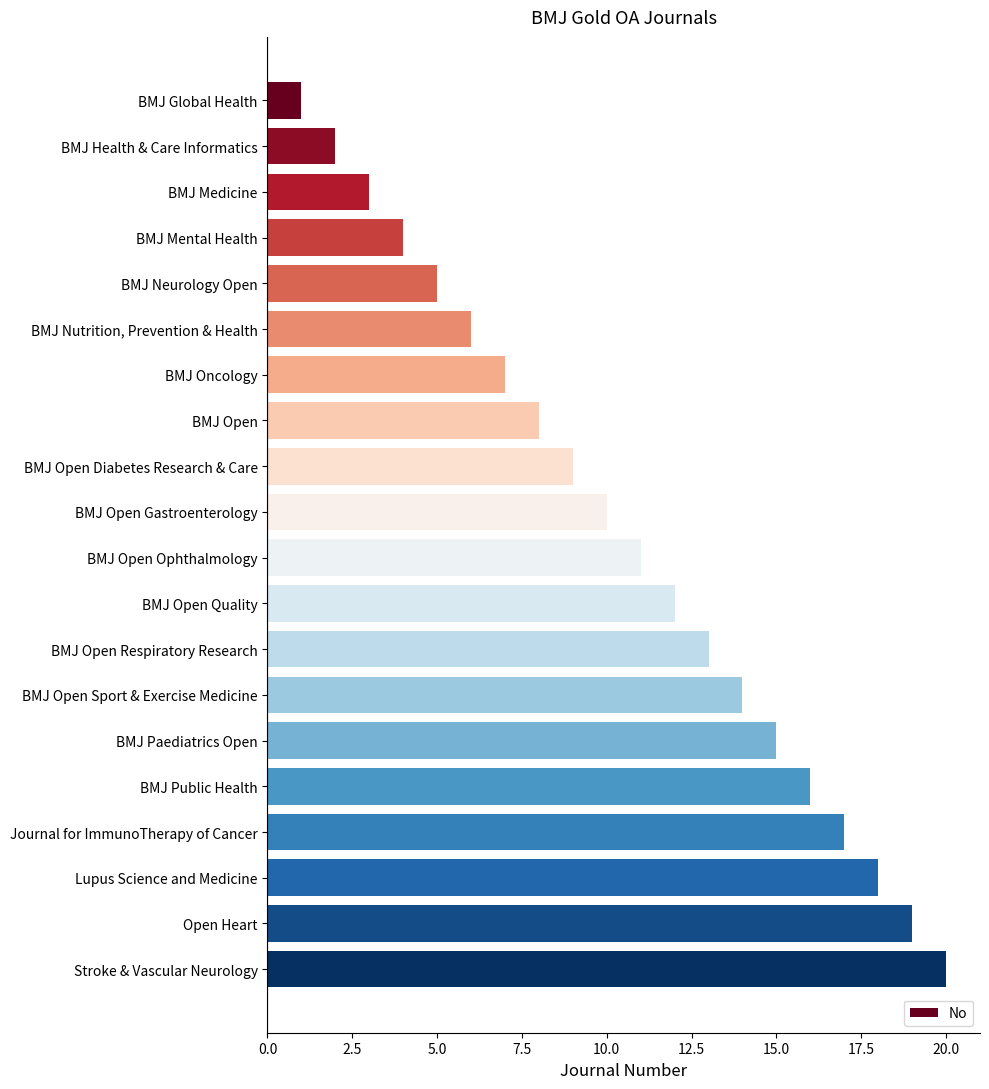

True or false: the data shows 8 at BMJ Neurology Open.

False